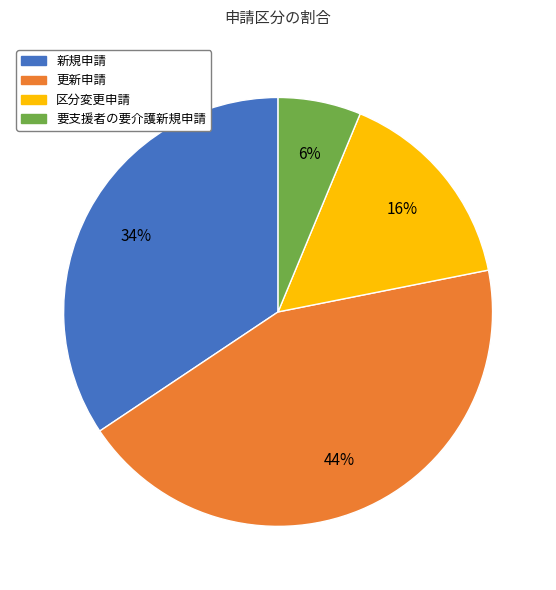

True or false: 更新申請 accounts for 5% of the total.

False